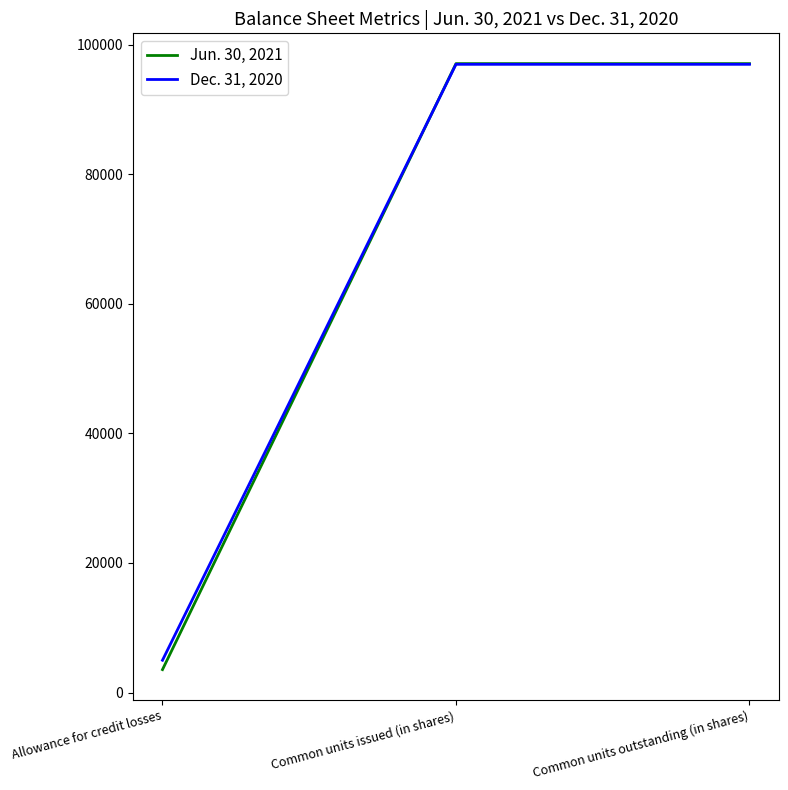

Does the chart display data point markers on the line(s)?

No